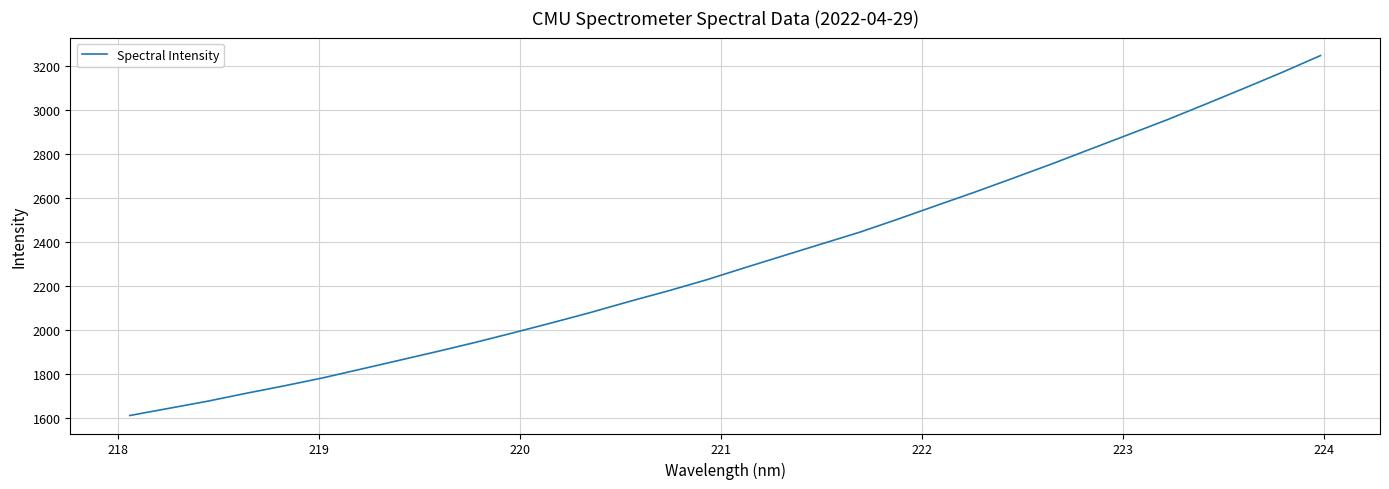

What is the difference between the second highest and minimum values?

1558.5